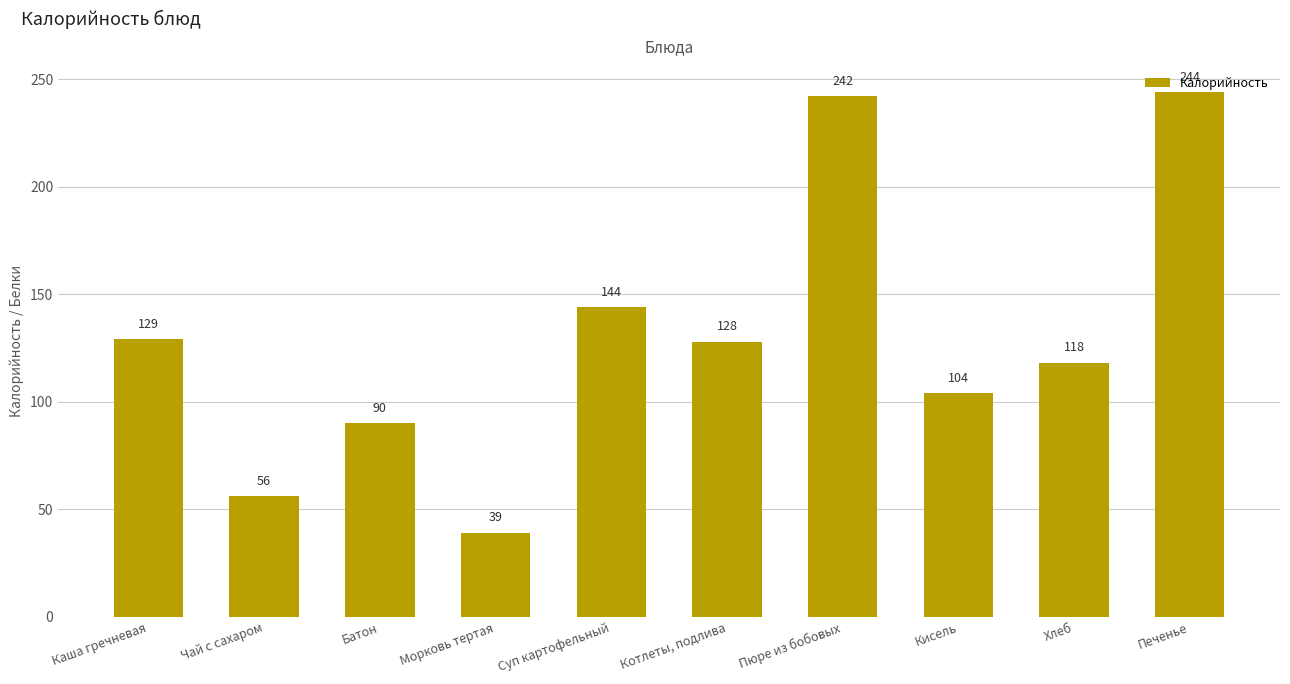

Is it true that the value at Котлеты, подлива is 128?

True